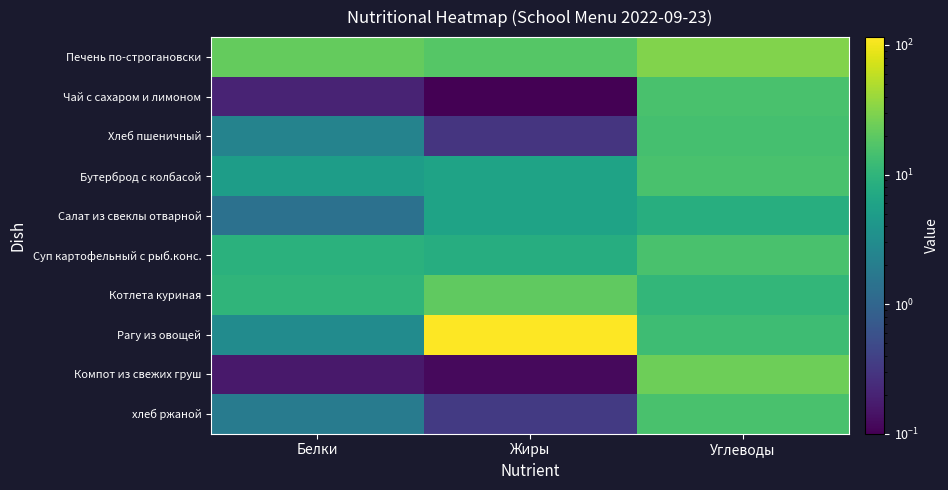

At which category is the sum across all series the highest?

Жиры